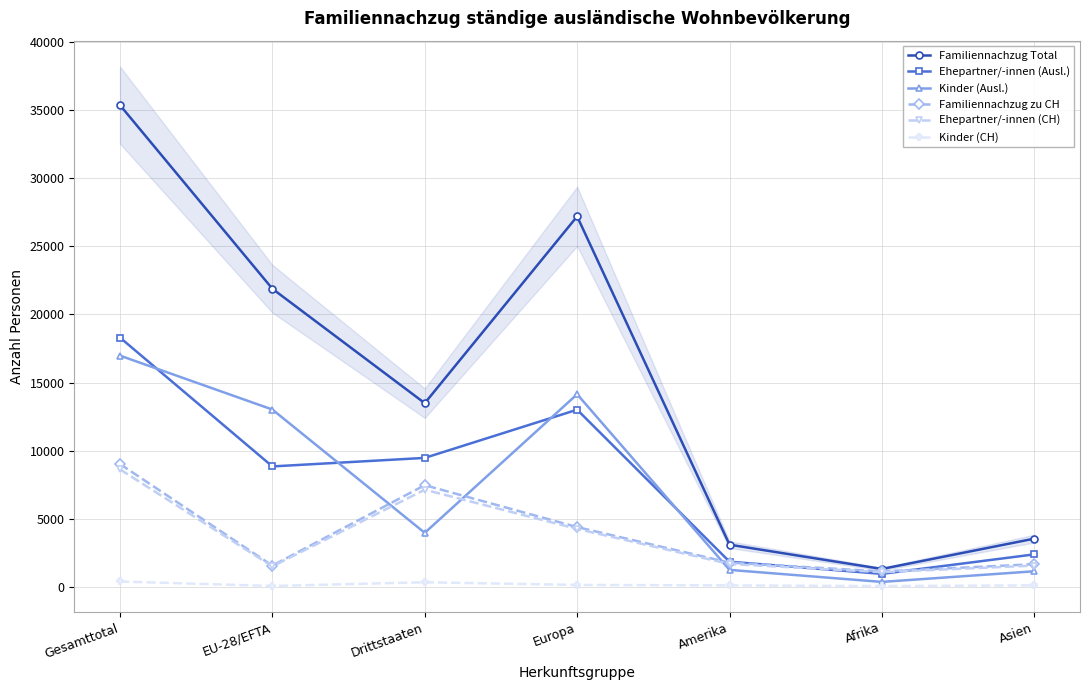

True or false: Ehepartner/-innen (Ausl.) has a value of 13005 at Europa.

True